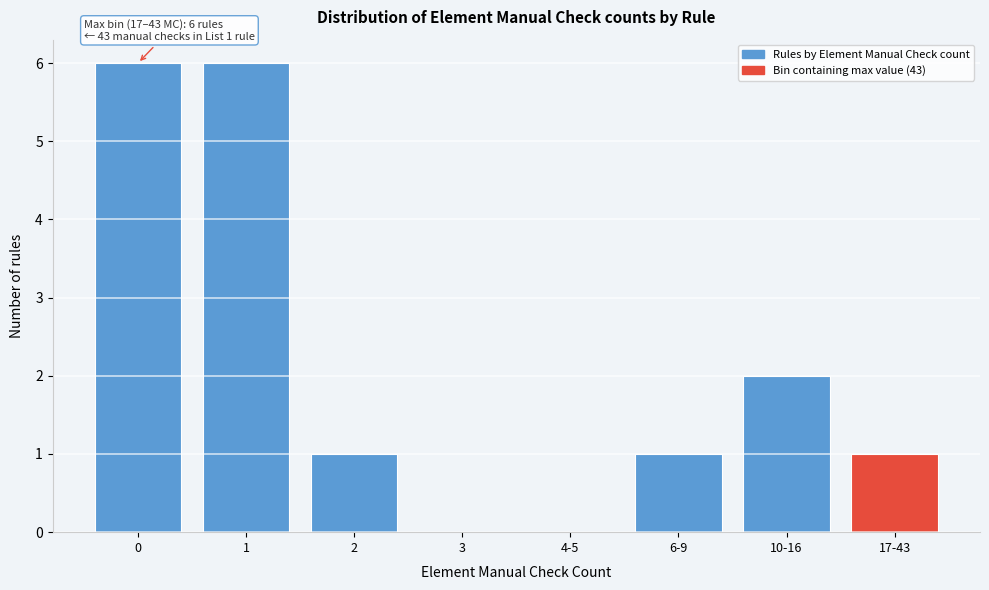

Reading left to right, list all the values displayed in this chart.

0=6	1=6	2=1	3=0	4-5=0	6-9=1	10-16=2	17-43=1